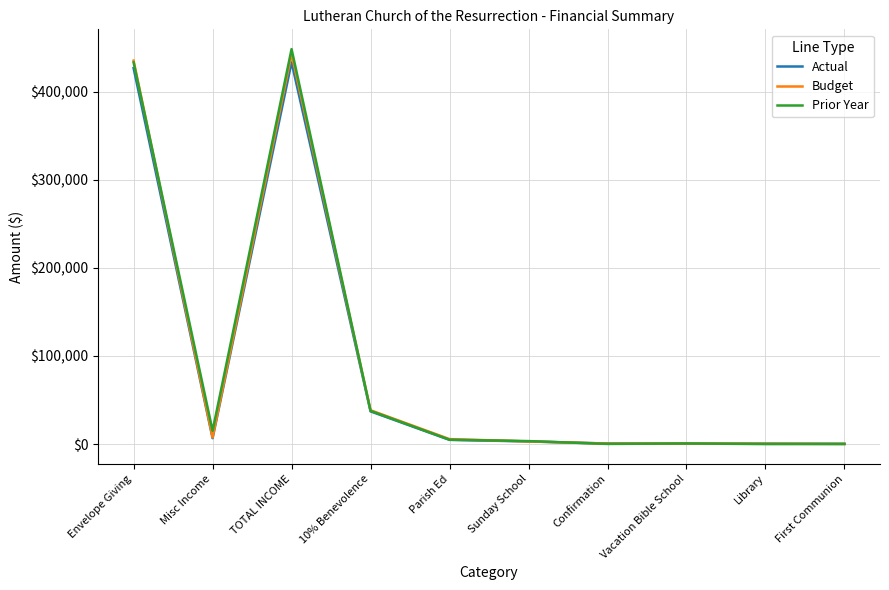

How many lines are shown in the chart?

3